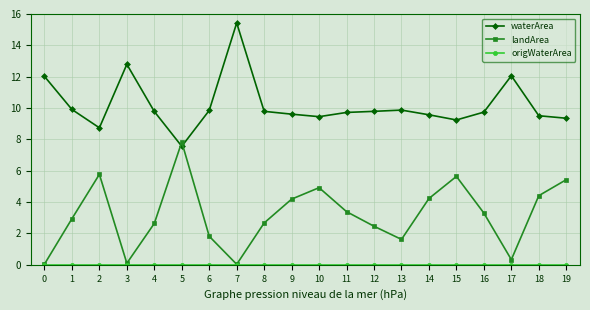

Which category has the lowest value in the waterArea series?

5